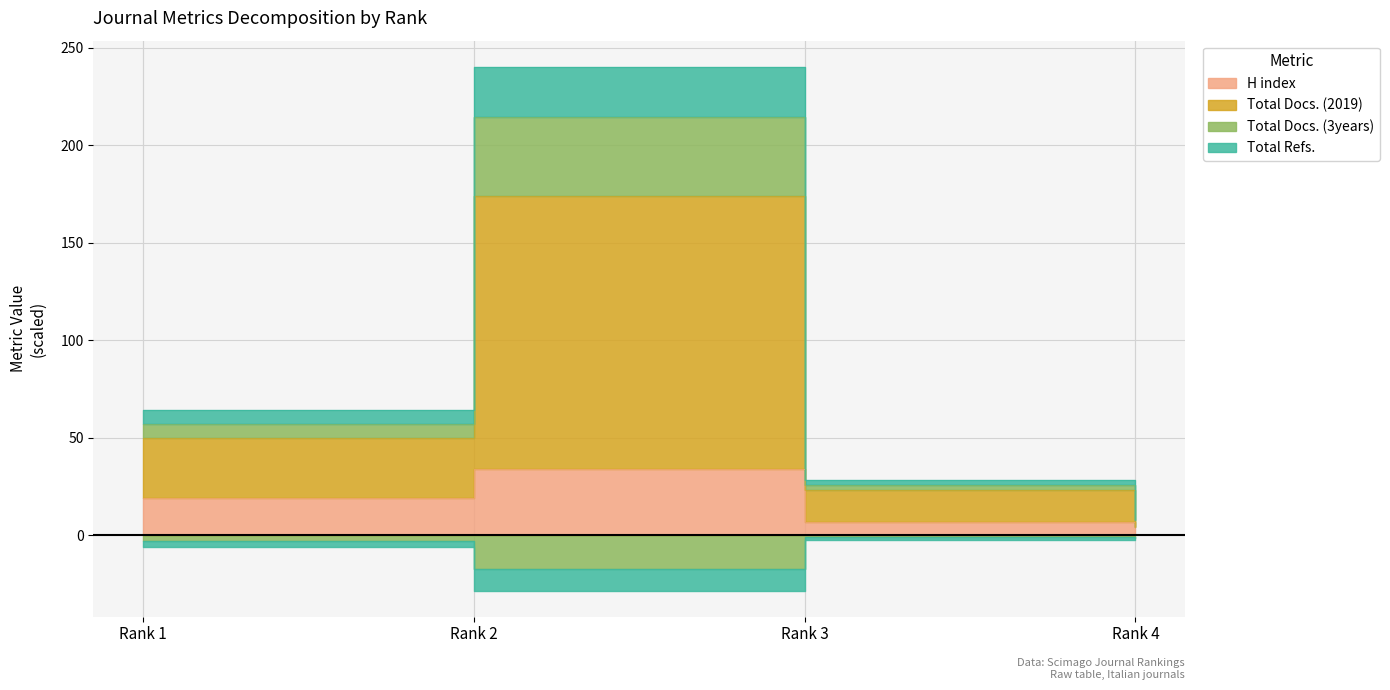

Between Rank 1 and Rank 2, which is larger?

Rank 2